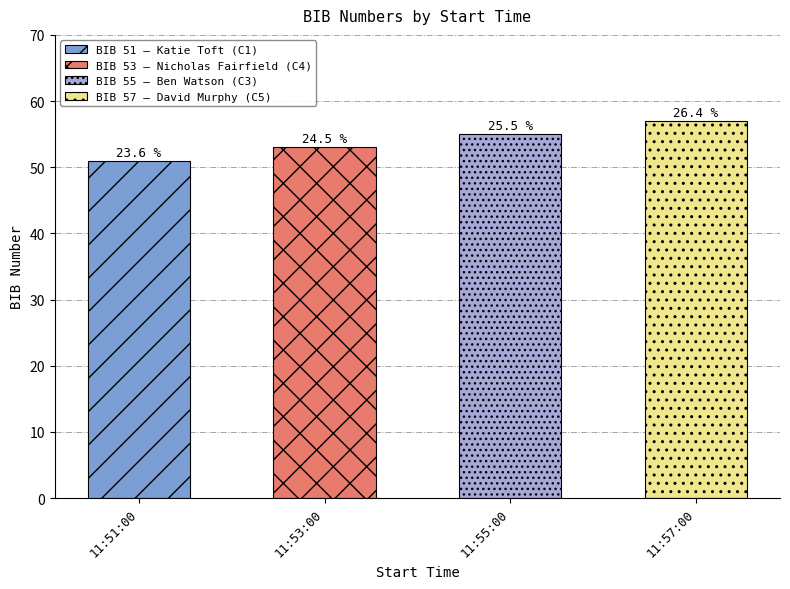

Where is the data nearest to the value 54?

11:53:00